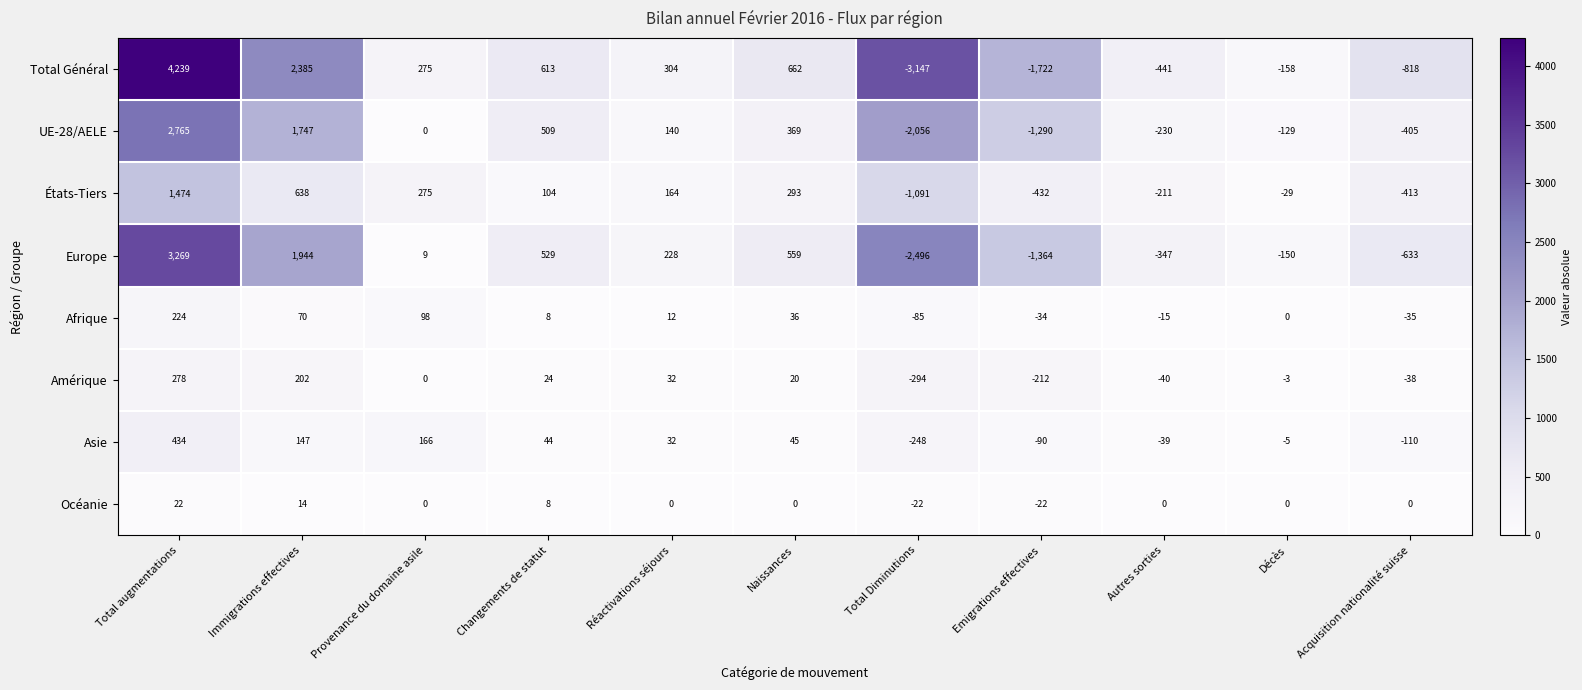

At how many categories does at least one series exceed 344?

4